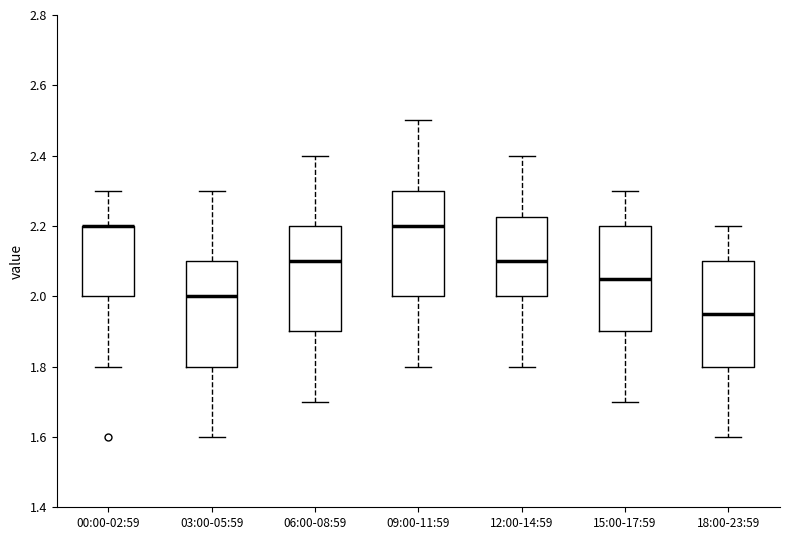

Reading left to right, read every box against the y-axis: the position of its median line, the range the box covers, and the ends of its whiskers. The values are not printed on the chart, so give them approximately, as read against the axis.

00:00-02:59: median 2.20 (drawn on the box's upper edge), box 2.00 to 2.20, whiskers 1.80 to 2.30
03:00-05:59: median 2.00, box 1.80 to 2.10, whiskers 1.60 to 2.30
06:00-08:59: median 2.10, box 1.90 to 2.20, whiskers 1.70 to 2.40
09:00-11:59: median 2.20, box 2.00 to 2.30, whiskers 1.80 to 2.50
12:00-14:59: median 2.10, box 2.00 to 2.22, whiskers 1.80 to 2.40
15:00-17:59: median 2.06, box 1.90 to 2.20, whiskers 1.70 to 2.30
18:00-23:59: median 1.96, box 1.80 to 2.10, whiskers 1.60 to 2.20